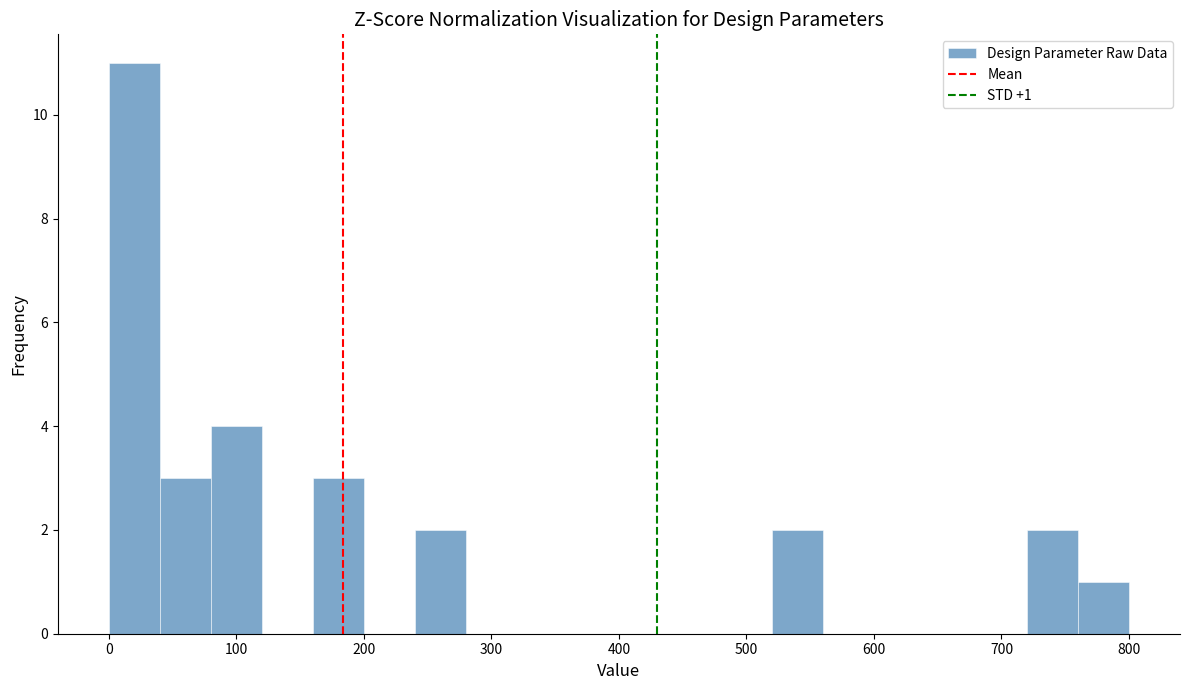

Read against the x-axis, roughly where is the centre of the tallest bar?

20